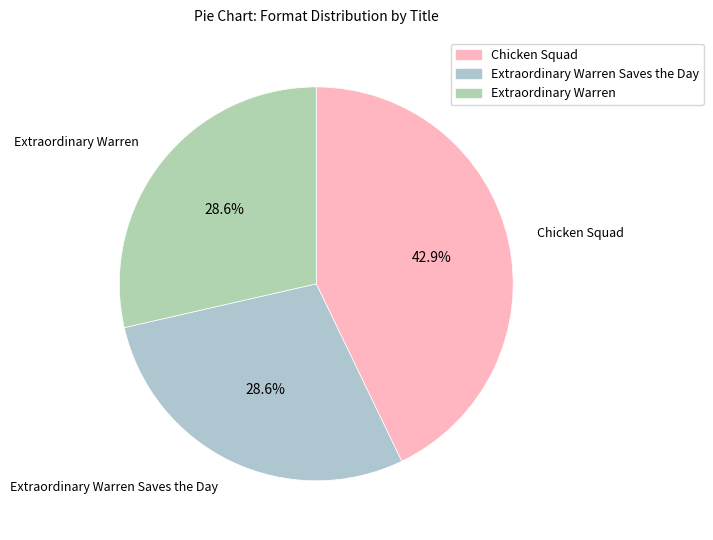

To the nearest percent, what is the difference between the largest and smallest slice percentages?

14%